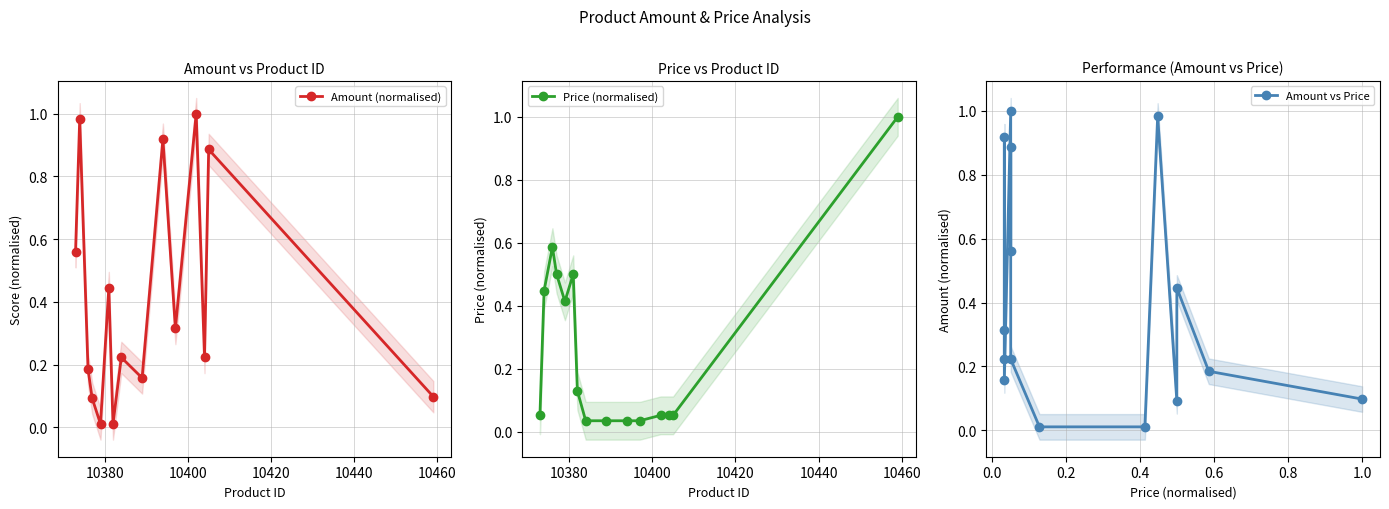

How many lines are shown in the chart?

3